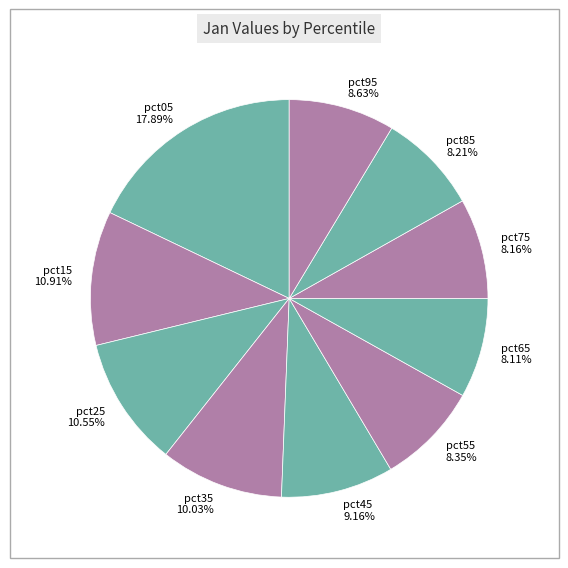

What is the ratio of the value at pct75 to the value at pct65?

1.0